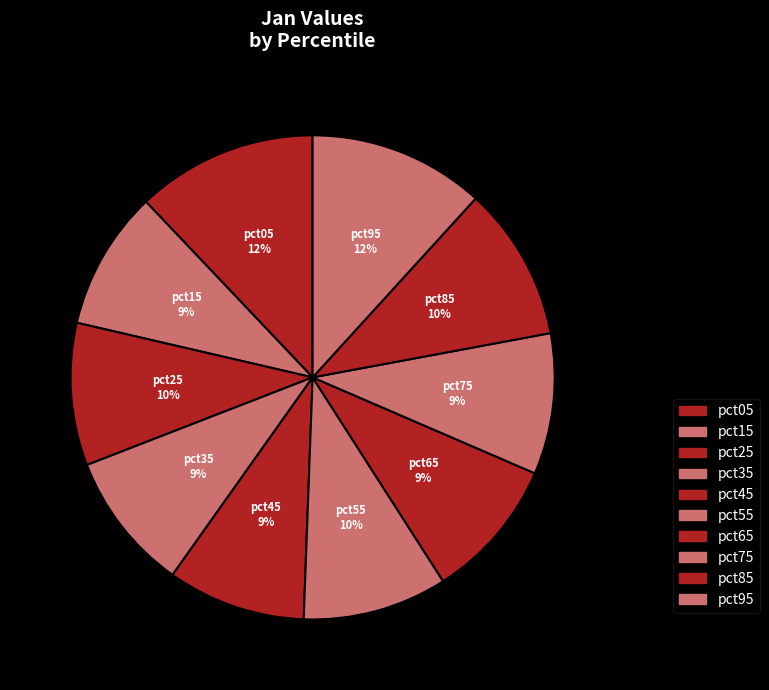

To the nearest percent, what is the difference between the pct05 and pct35 slice percentages?

3%